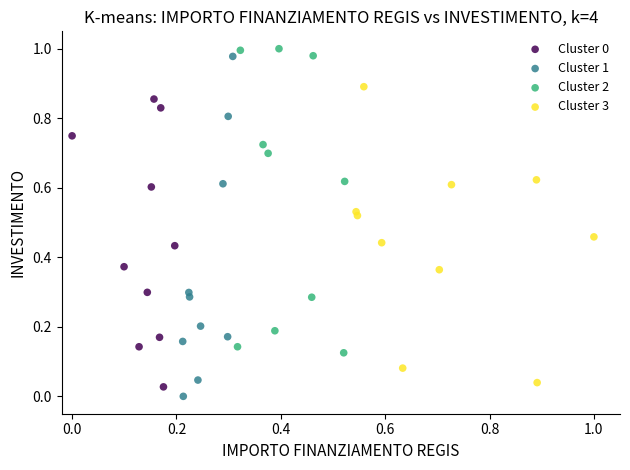

Which series has the largest Y range (max minus min)?

Cluster 1